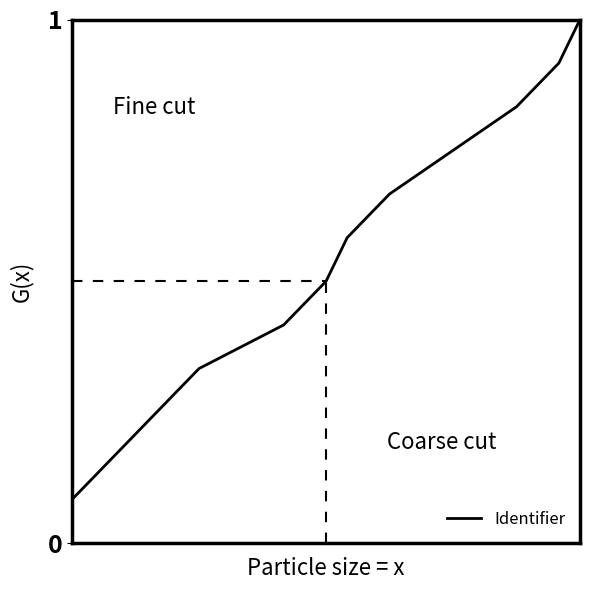

What is the greatest value displayed?

1.0